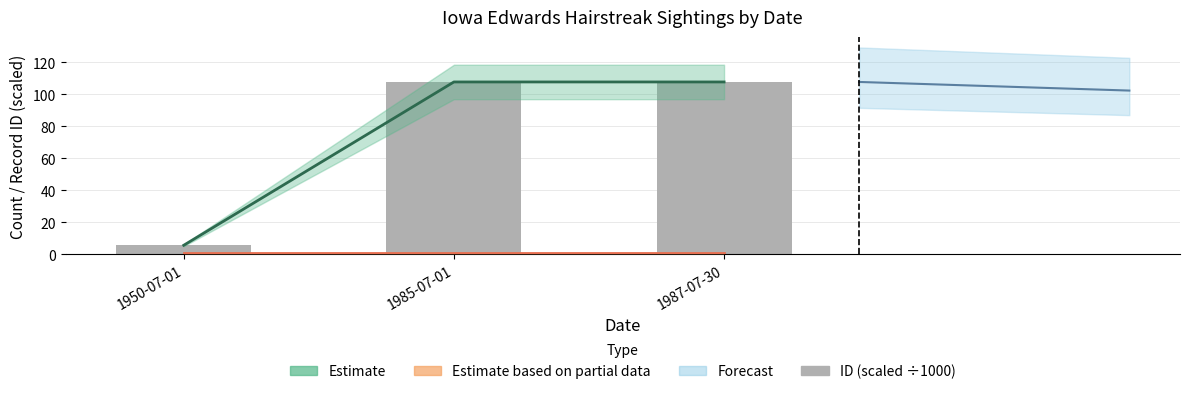

Where does the data first go above 107?

1985-07-01